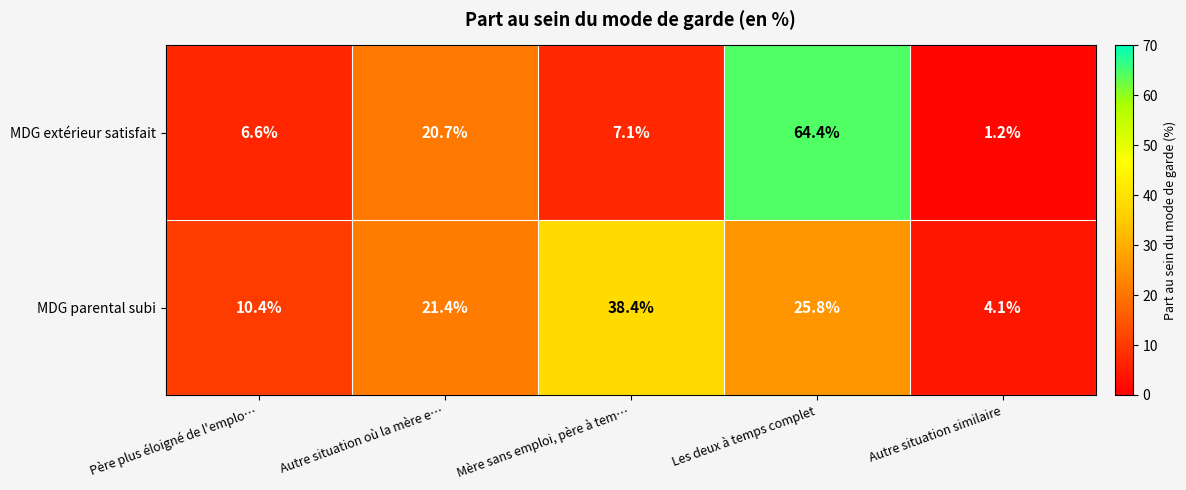

Reading left to right, what are all the values shown in this chart?

MDG extérieur satisfait: 6.6	20.7	7.1	64.4	1.2
MDG parental subi: 10.4	21.4	38.4	25.8	4.1